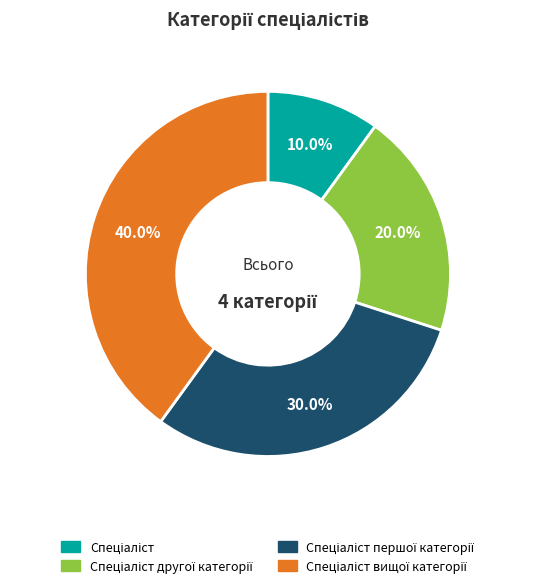

Is there a majority slice in this chart?

No